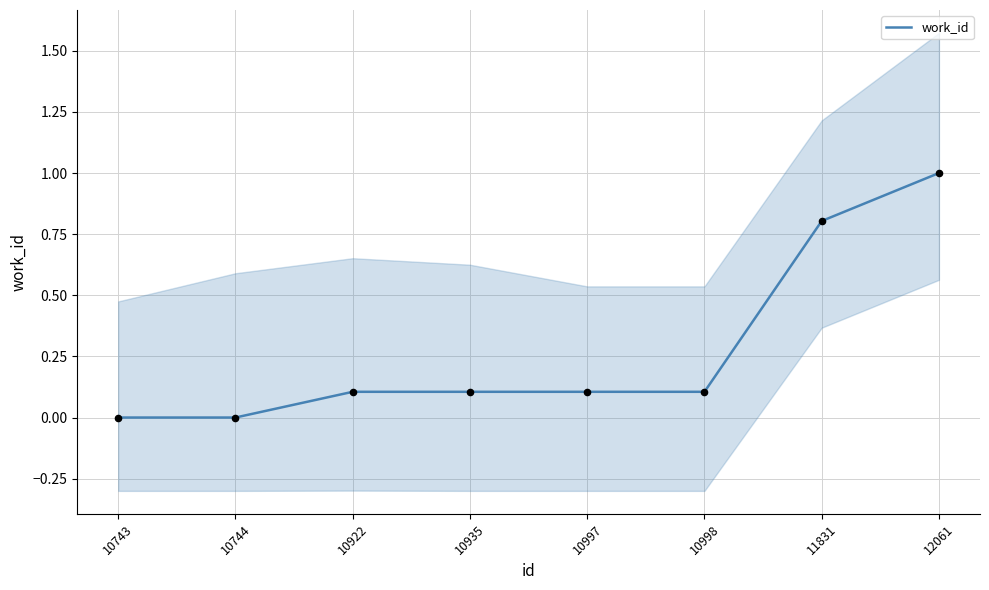

Which has a higher value, 10922 or 11831?

11831